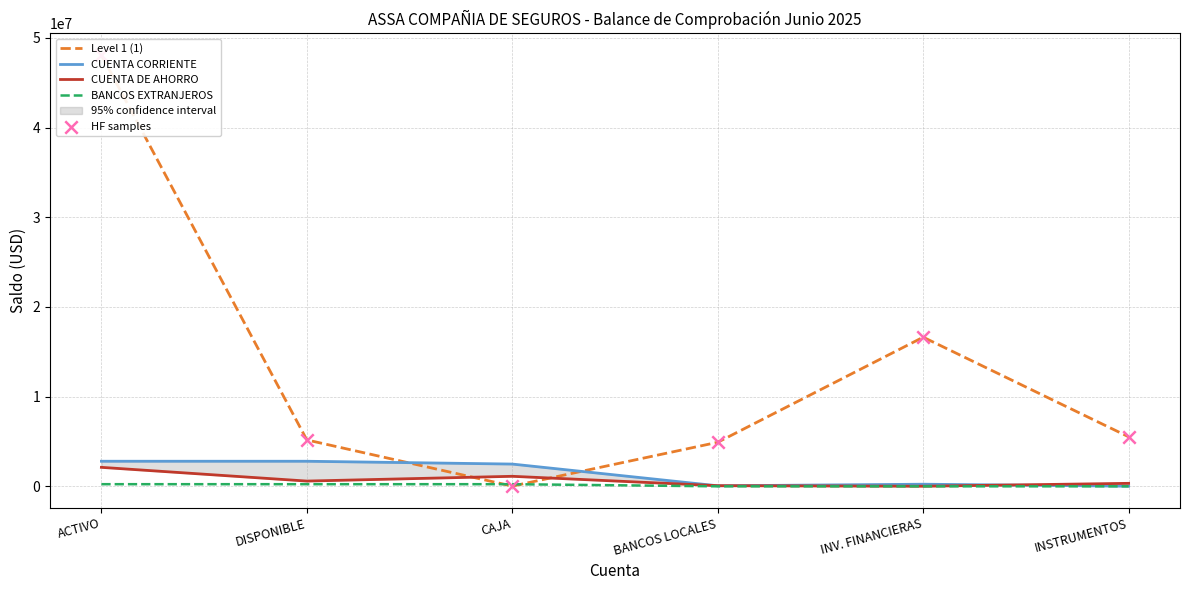

Which series has the widest spread of Y values?

Level 1 (1)